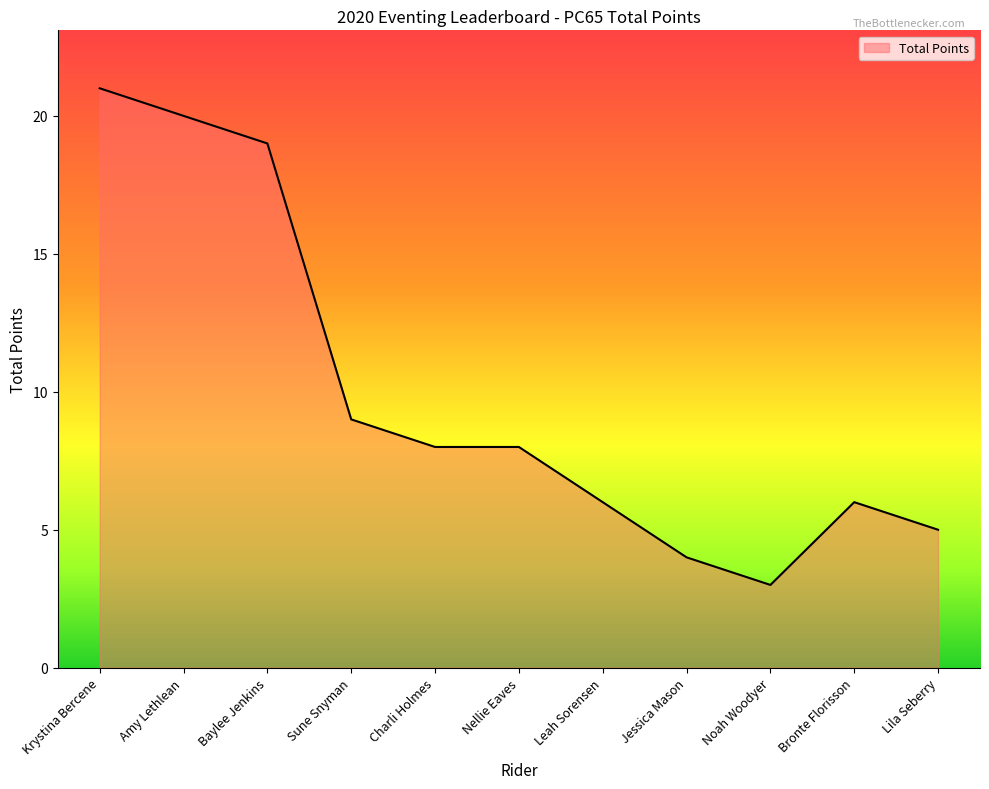

What is the difference between the maximum and minimum values?

18